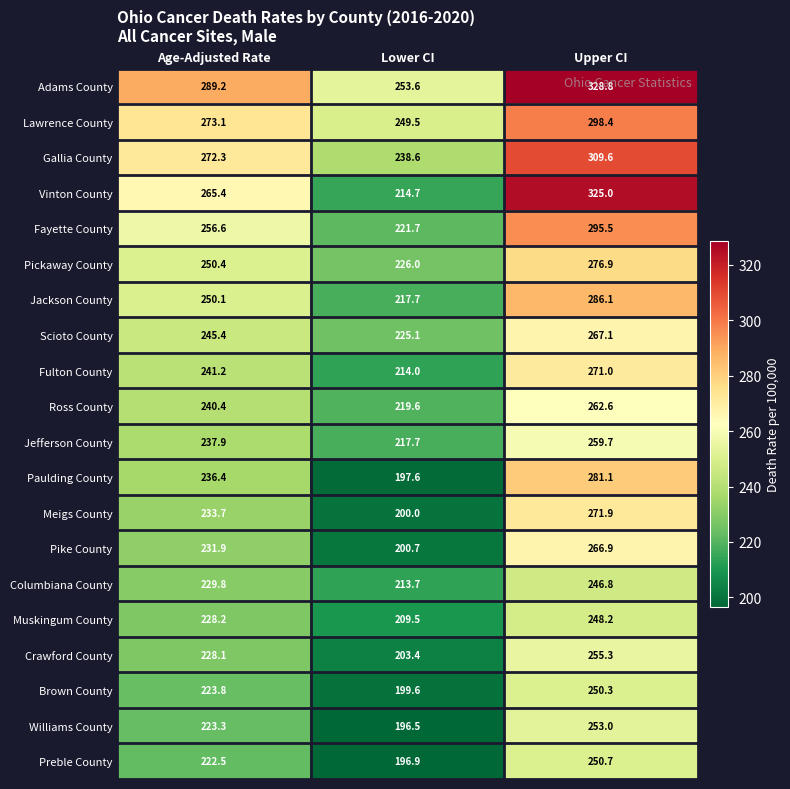

Which category has the highest value in the Fulton County series?

Upper CI